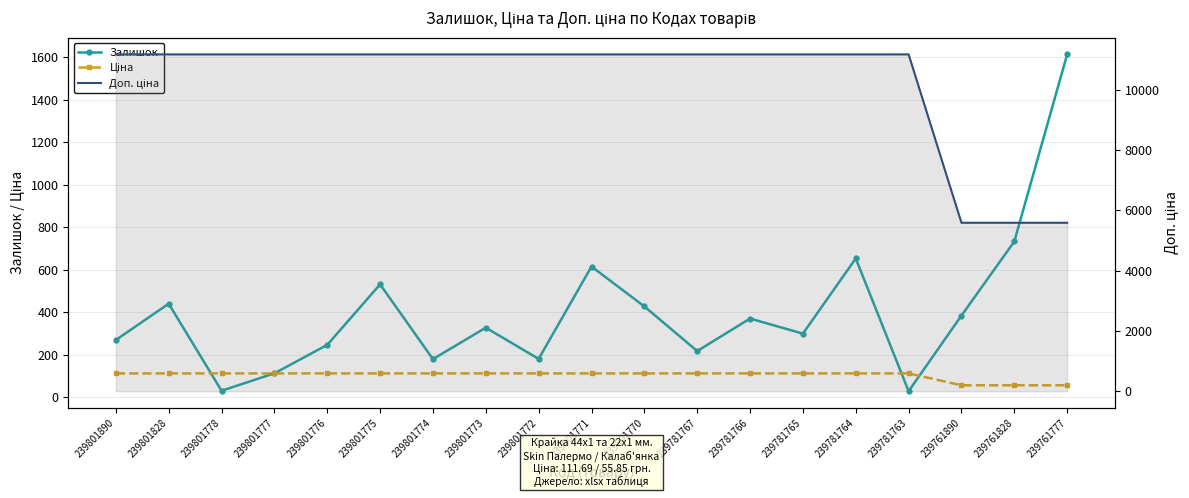

What is the sum of all Доп. ціна values?

195459.0